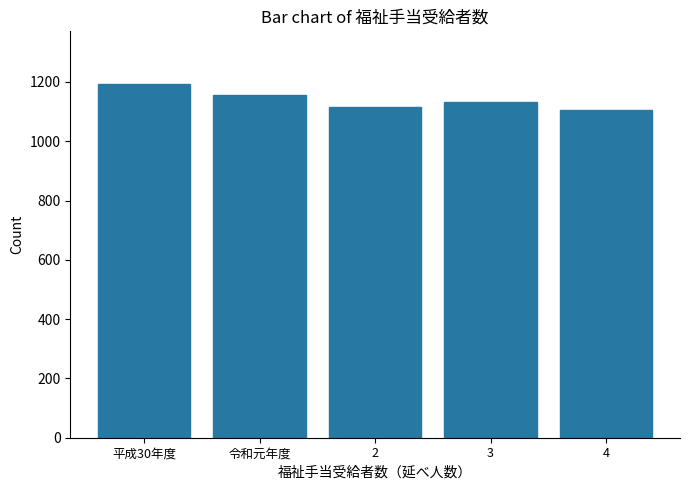

Reading right to left, extract all data points from this chart.

1105	1133	1116	1155	1192